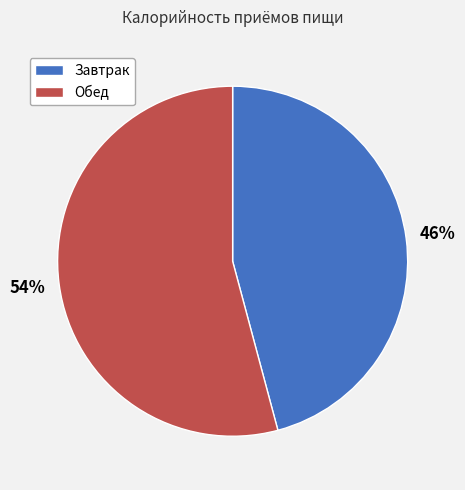

Is the sum of Обед and Завтрак greater than half?

Yes